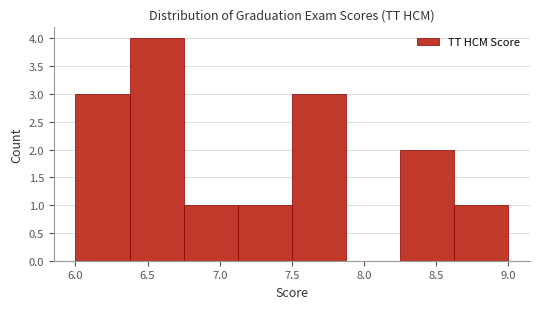

Reading left to right, list every bar in this chart as the range it spans on the x-axis followed by its height. Neither the bar edges nor the heights are printed on the chart, so give them approximately, as read against the axes.

6.000 to 6.375: 3
6.375 to 6.750: 4
6.750 to 7.125: 1
7.125 to 7.500: 1
7.500 to 7.875: 3
7.875 to 8.250: 0
8.250 to 8.625: 2
8.625 to 9.000: 1